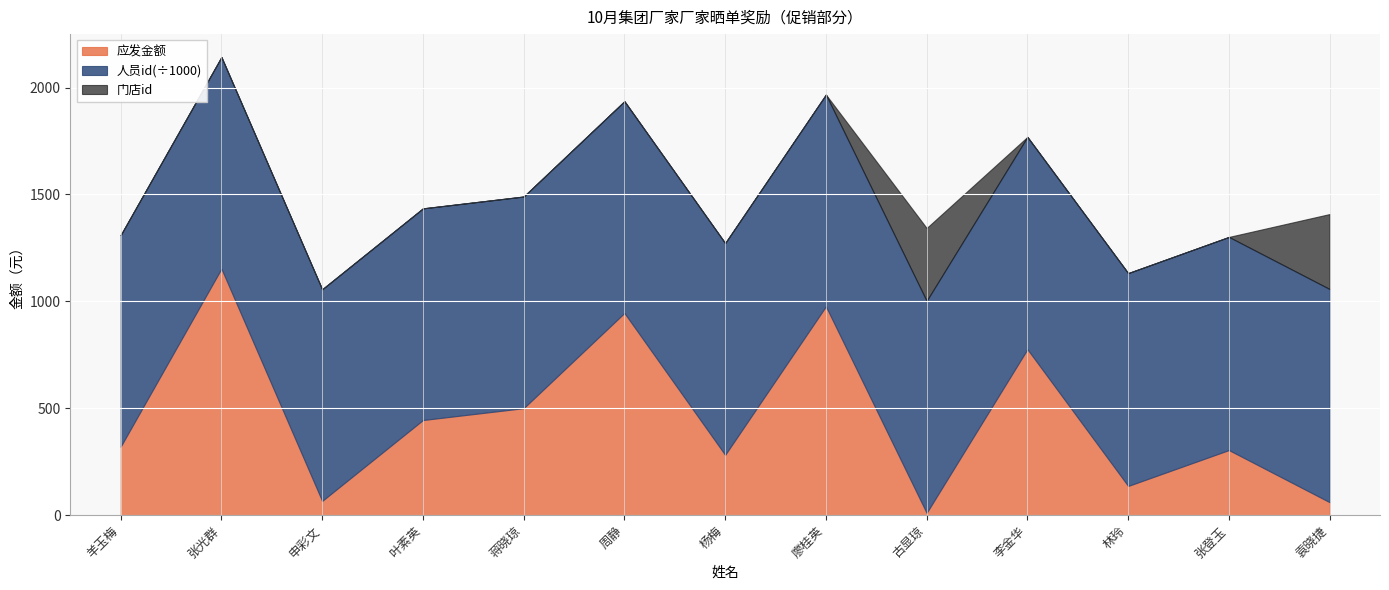

True or false: 应发金额 has more than 1 points higher than both neighbors.

True